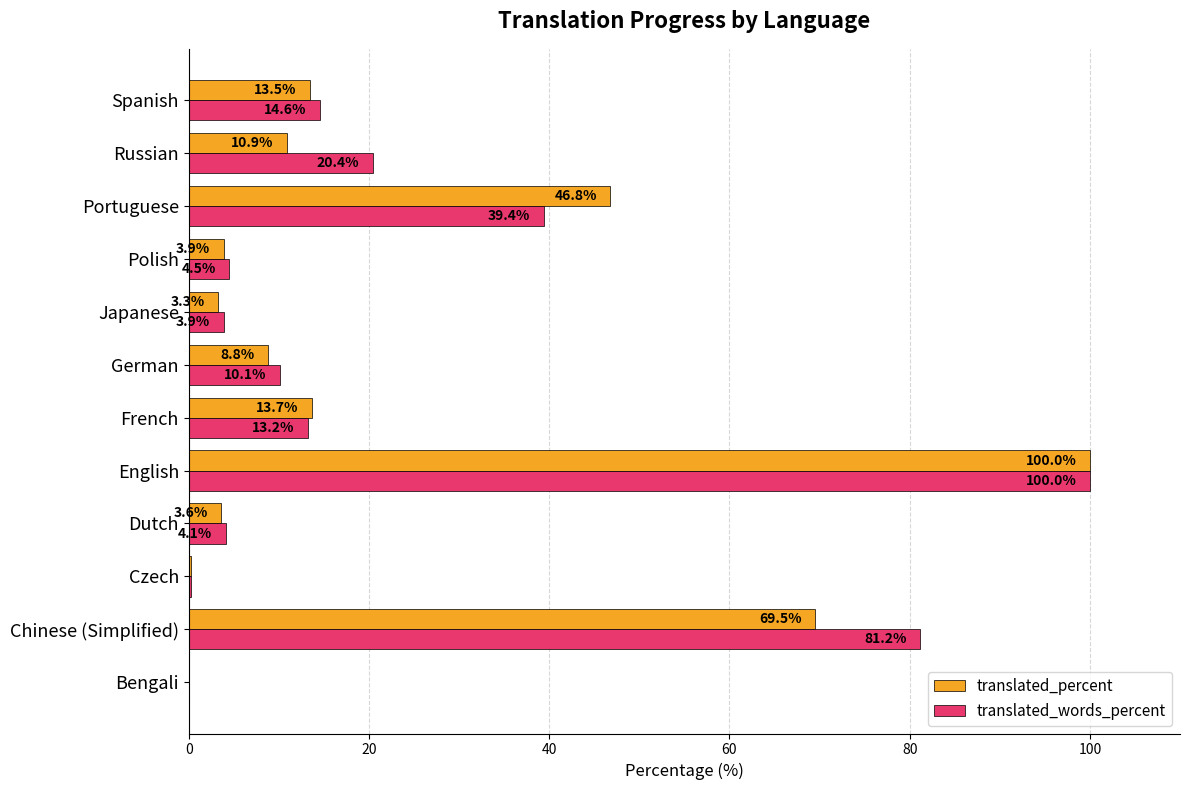

The translated_words_percent series shows 20.8 at French. True or false?

False